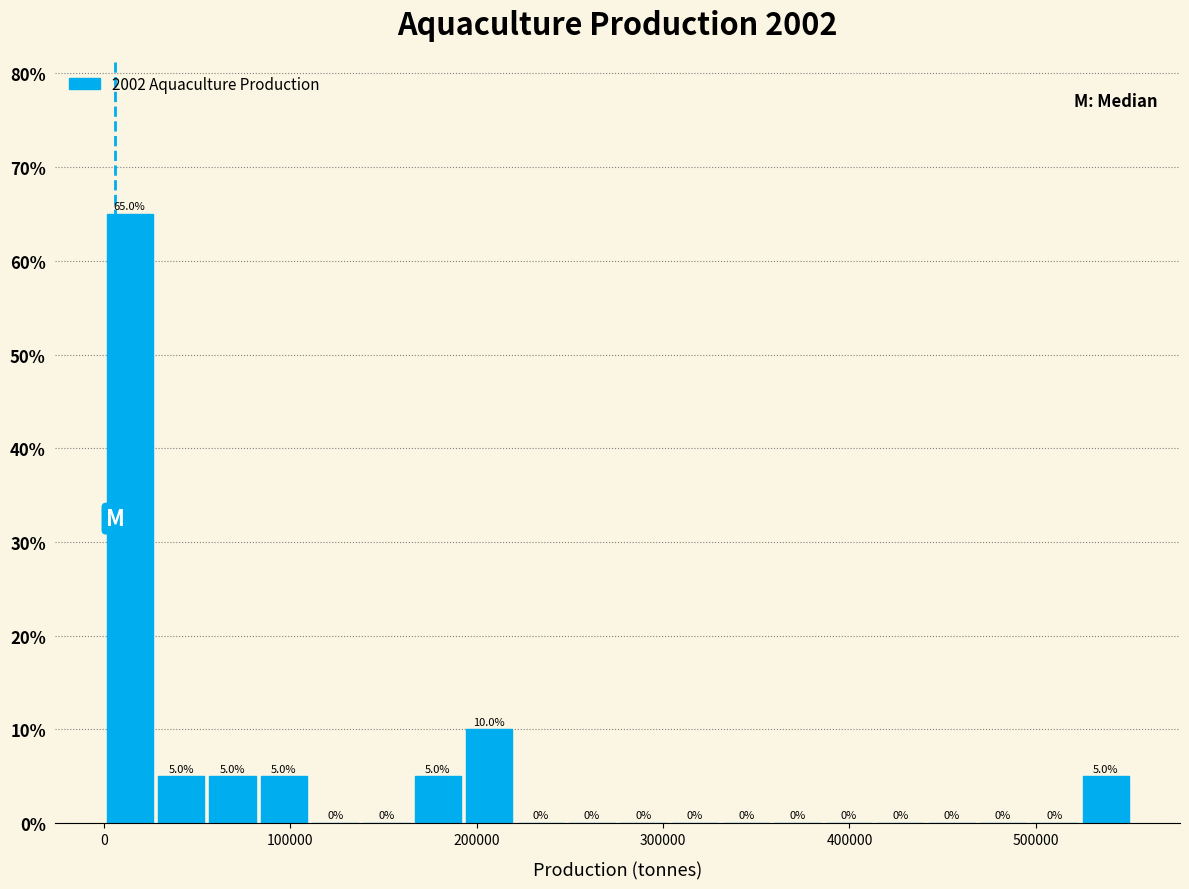

Around what value on the x-axis is the tallest bar? Give the approximate position of its centre, as read against the axis.

10000